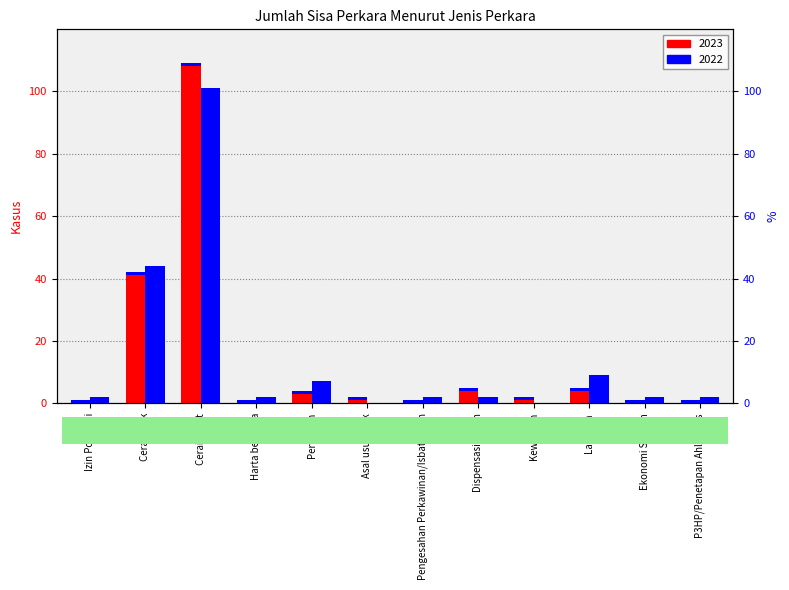

What is the difference between the maximum and second lowest values in the 2023 series?

109